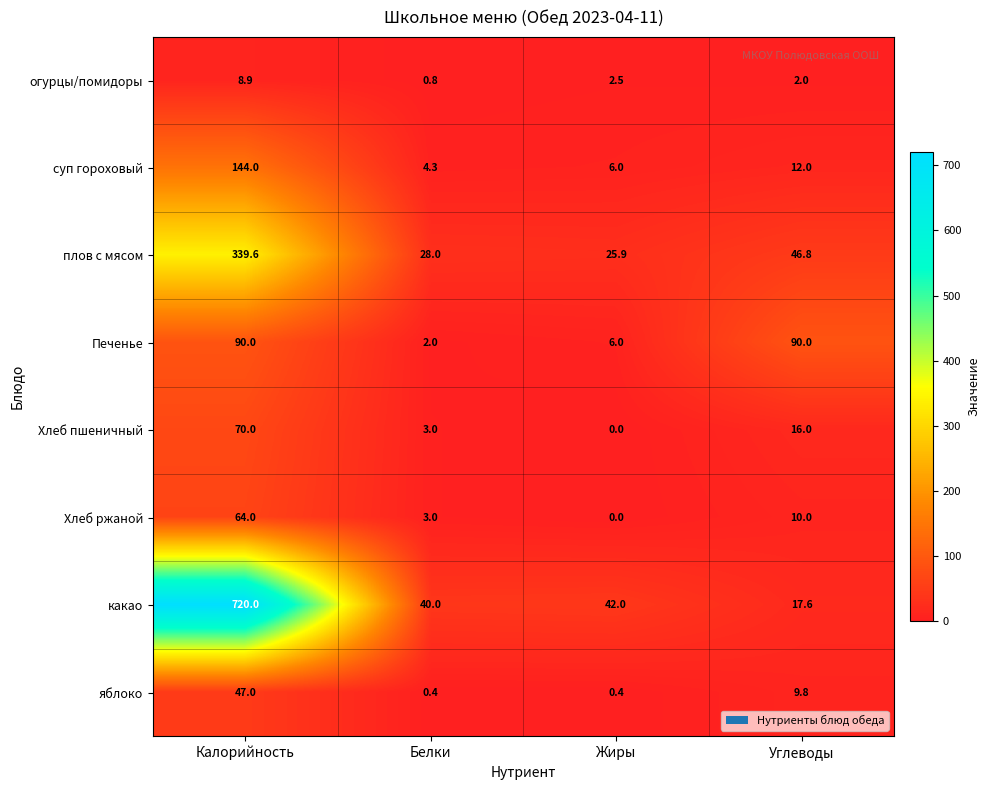

The огурцы/помидоры series shows 3.2 at Углеводы. True or false?

False